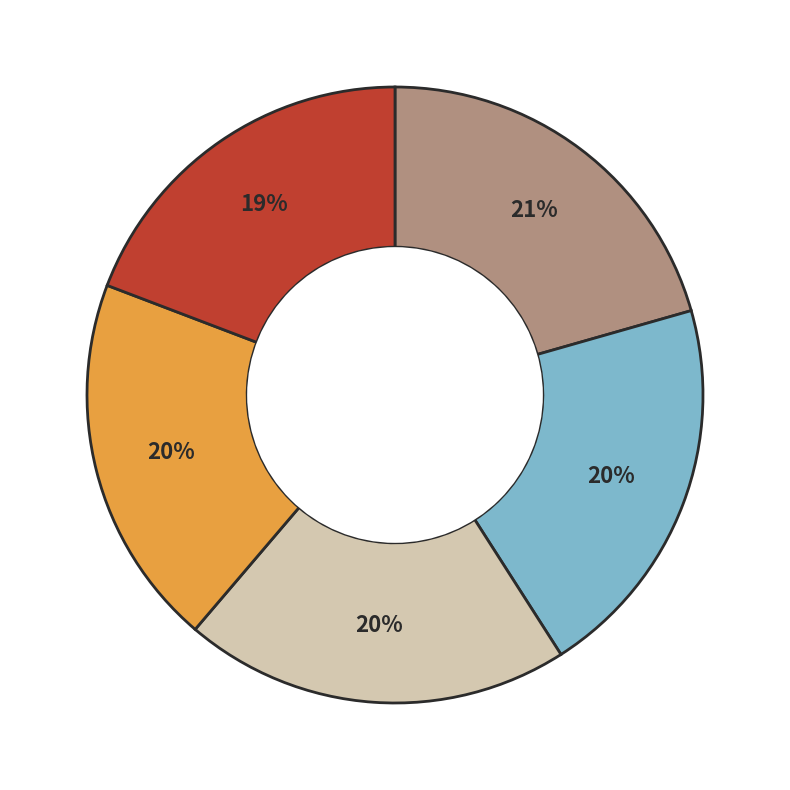

Does any single category account for the majority?

No